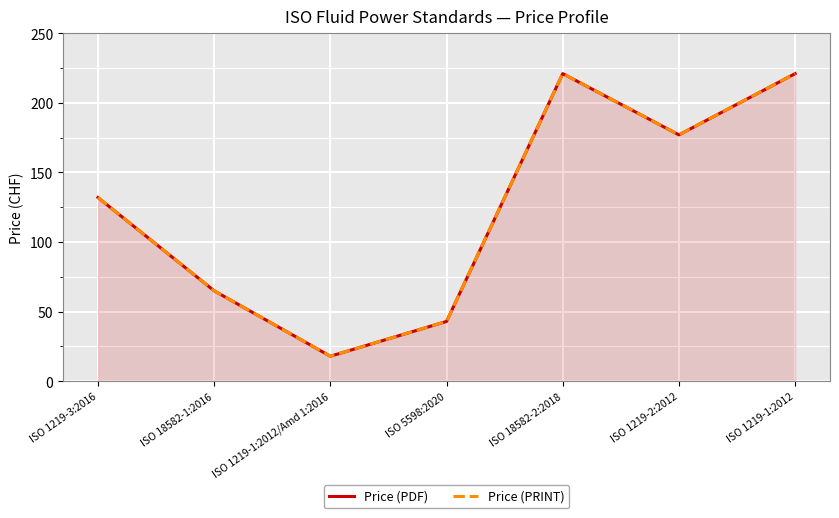

Which series changed the most between ISO 1219-1:2012/Amd 1:2016 and ISO 1219-1:2012?

Price (PDF)